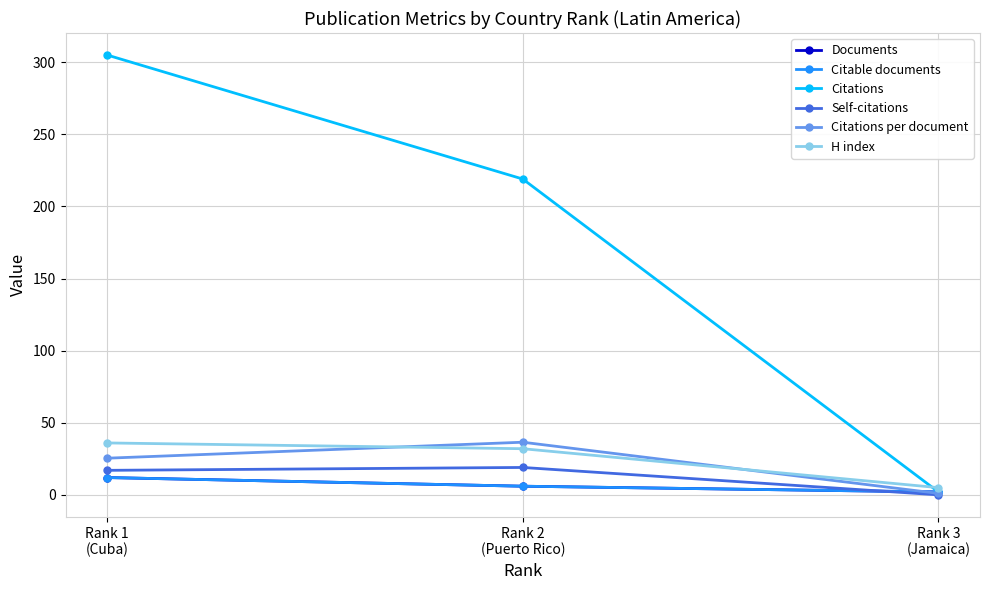

Is this an area chart (filled region under the line)?

No